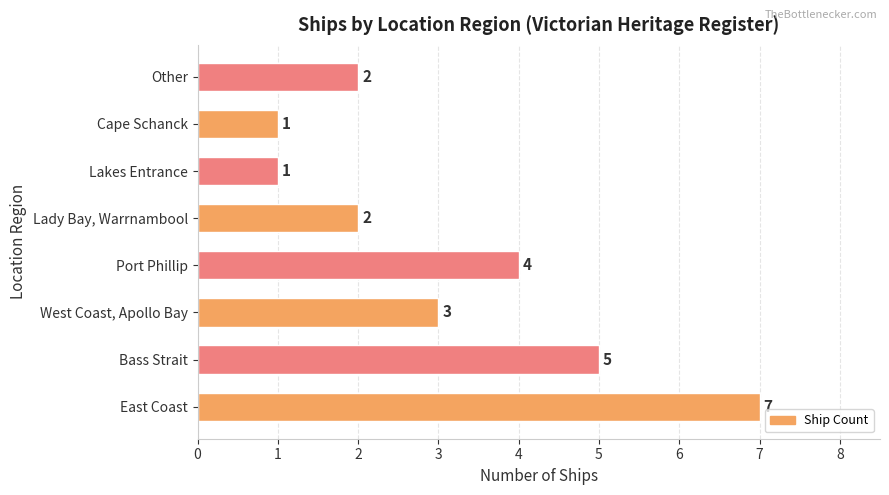

Which label corresponds to the largest value in the chart?

East Coast